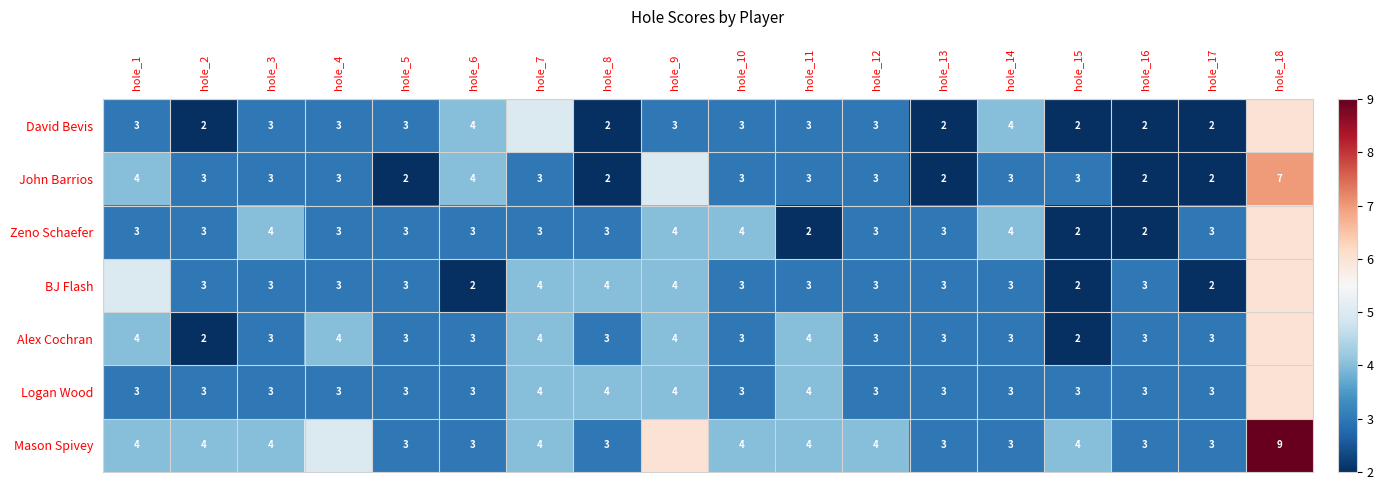

What is the highest value of the BJ Flash series?

6